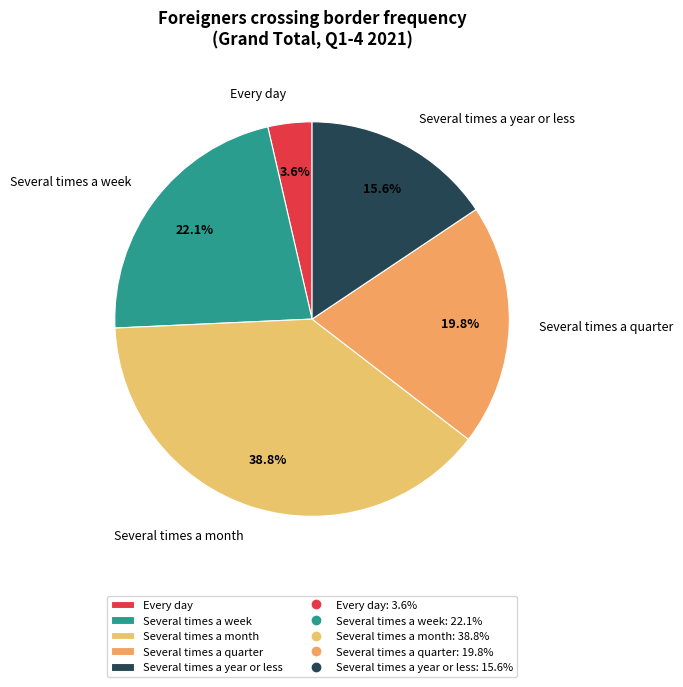

How many slices are in this pie chart?

5